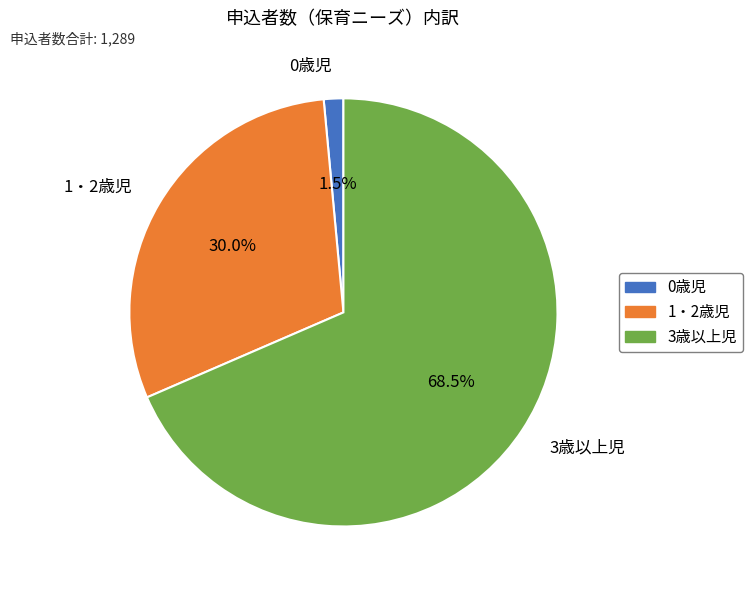

Rank the categories by value from lowest to highest.

0歳児, 1・2歳児, 3歳以上児